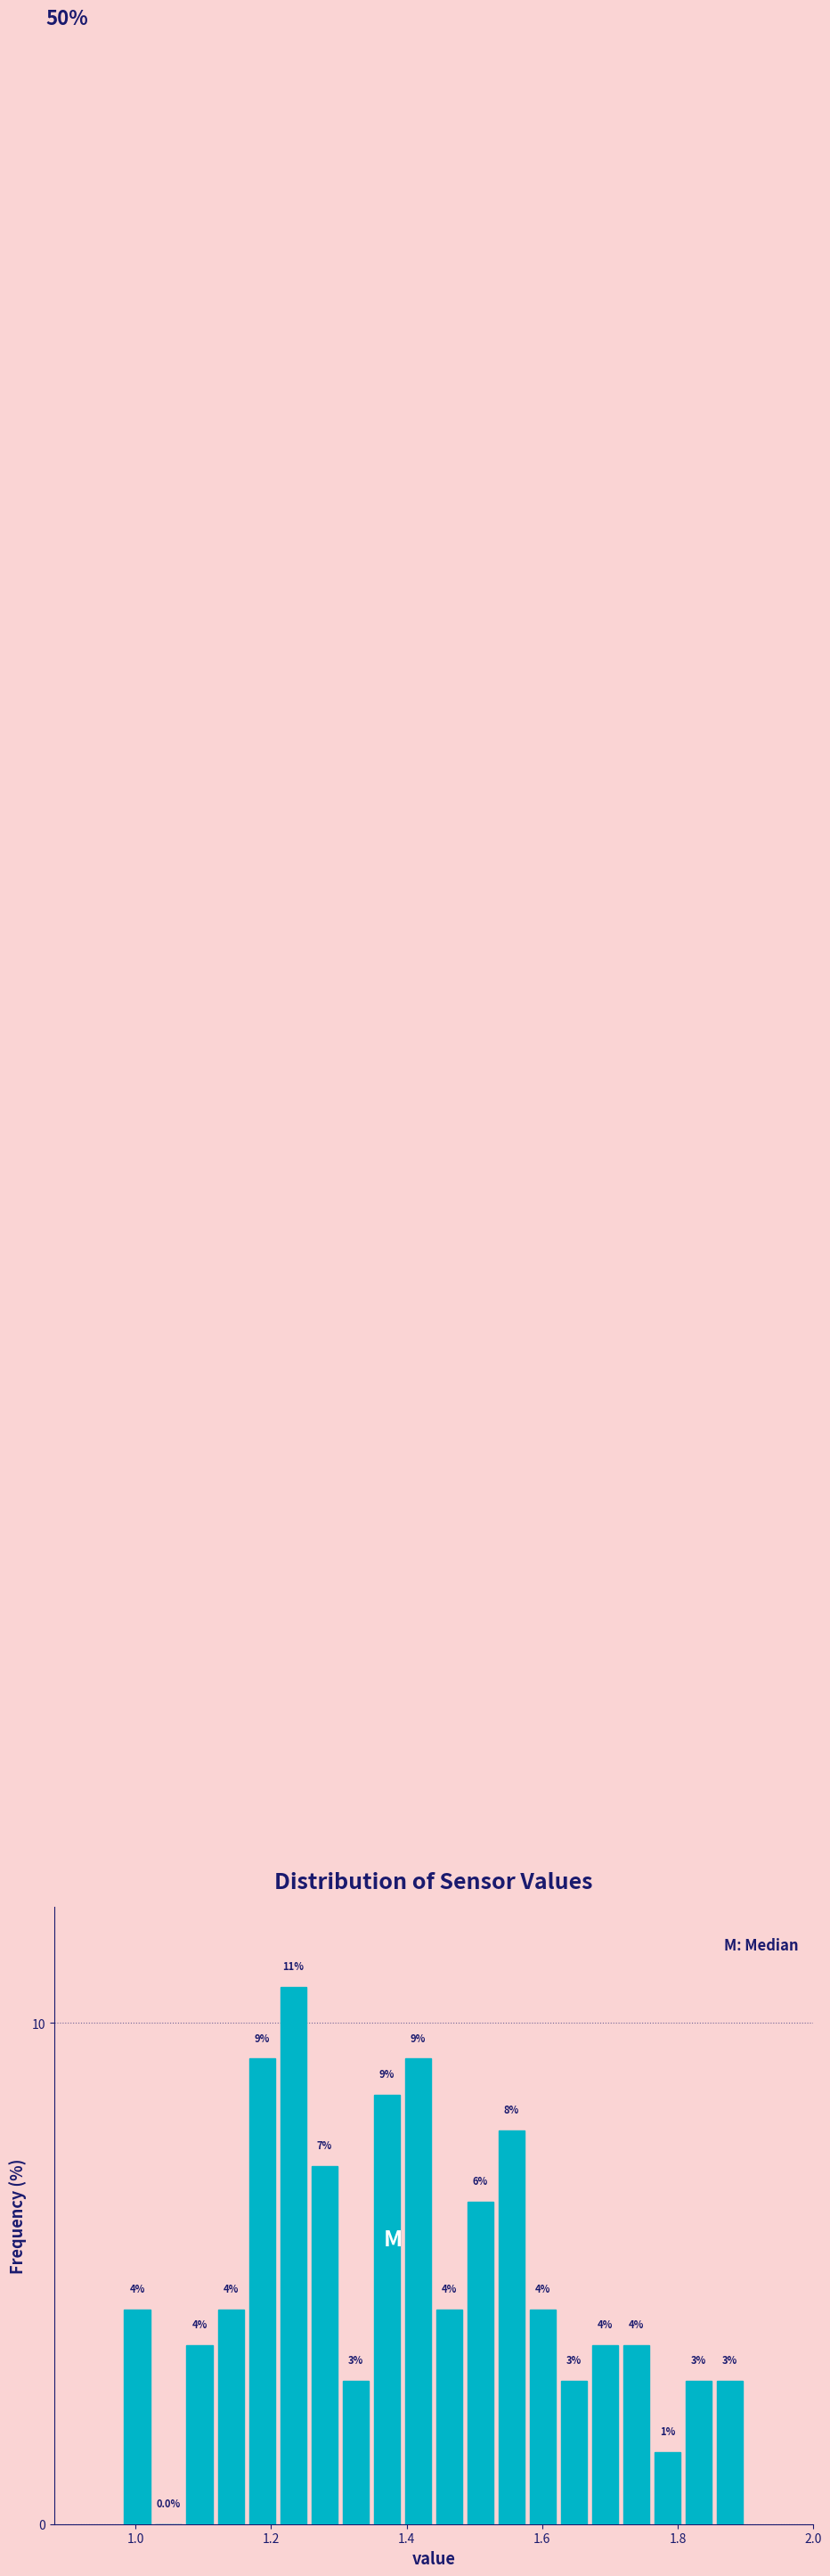

Around what value on the x-axis is the tallest bar? Give the approximate position of its centre, as read against the axis.

1.24